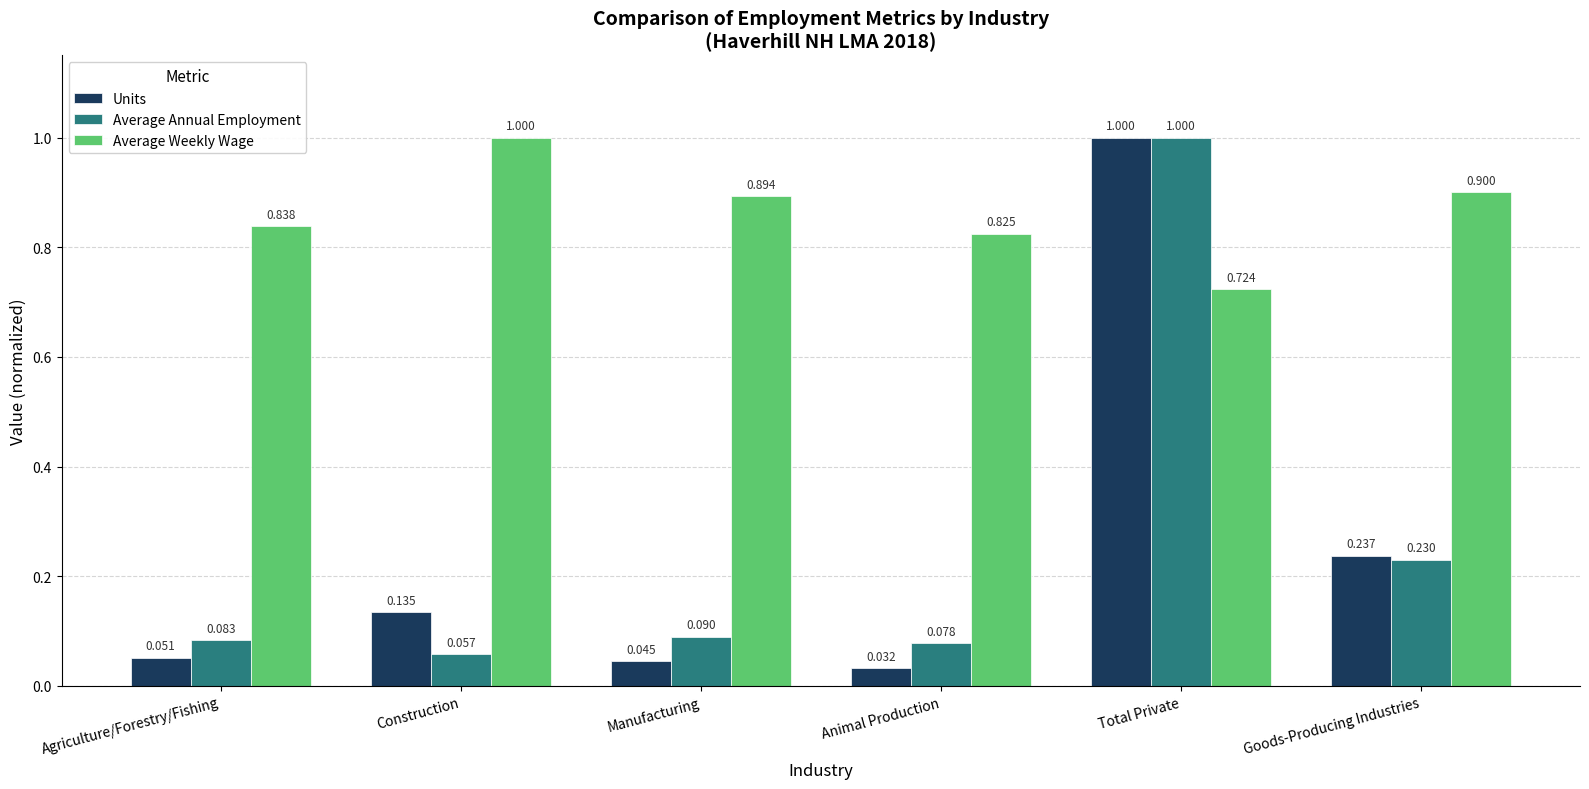

How many data points does each series have?

6